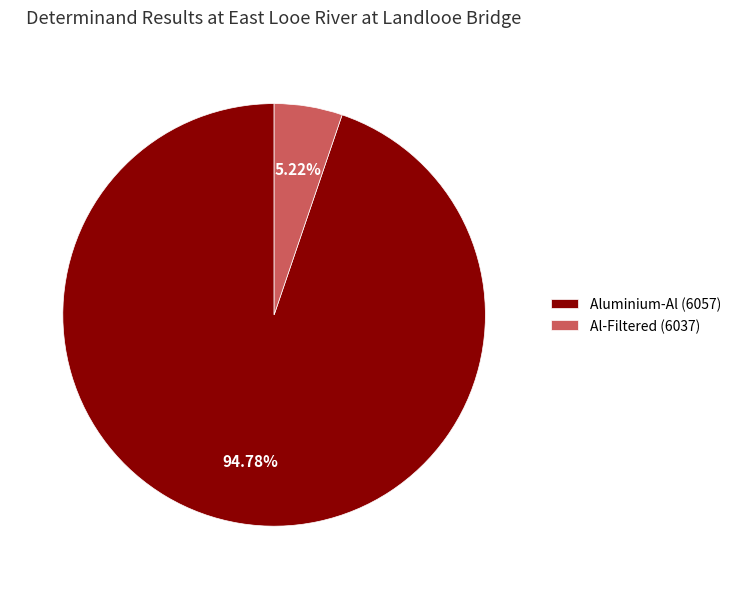

What is the largest slice in the pie chart?

Aluminium-Al (6057)